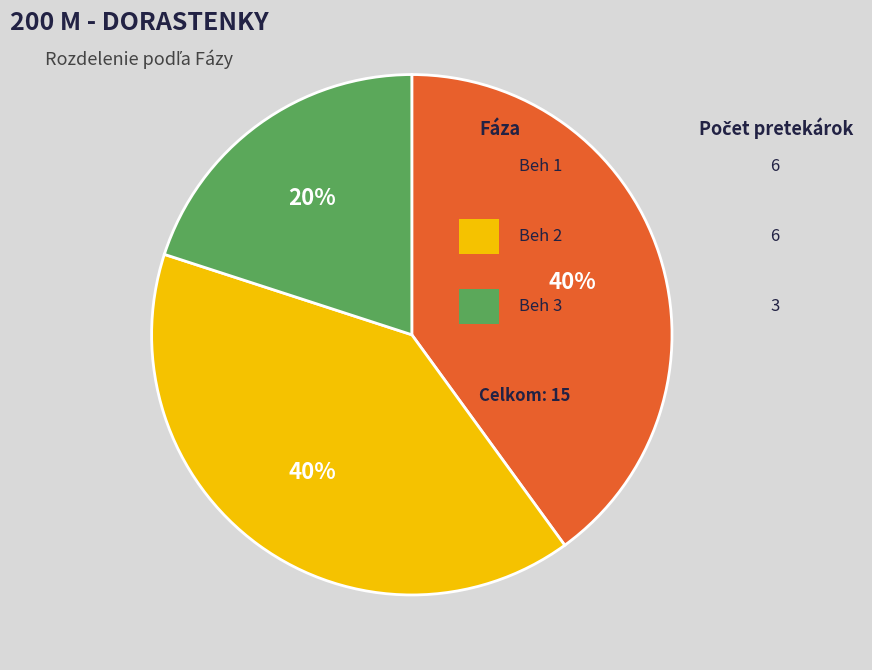

Is there a majority slice in this chart?

No